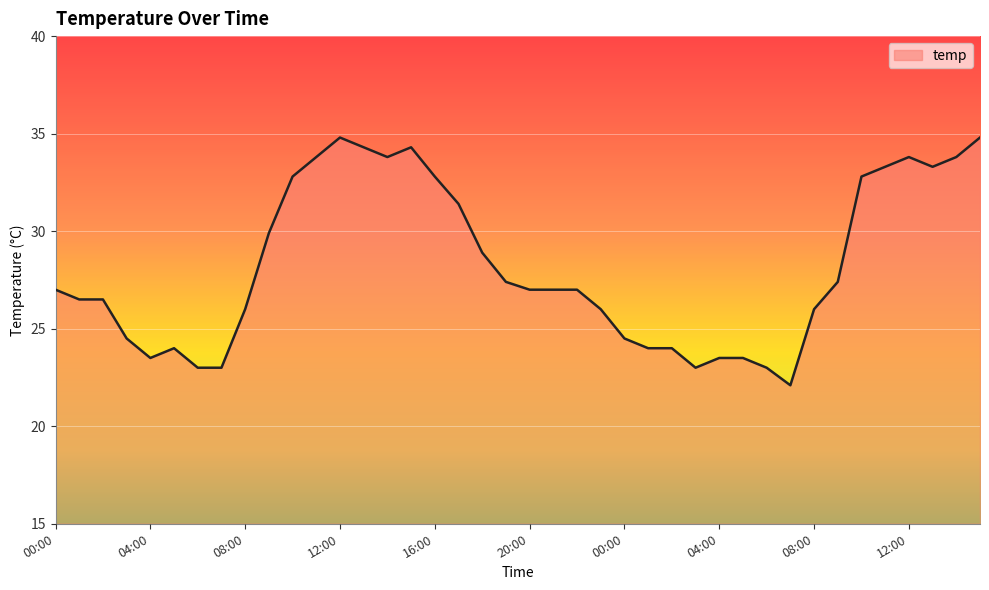

What is the difference between the maximum and minimum values?

12.7